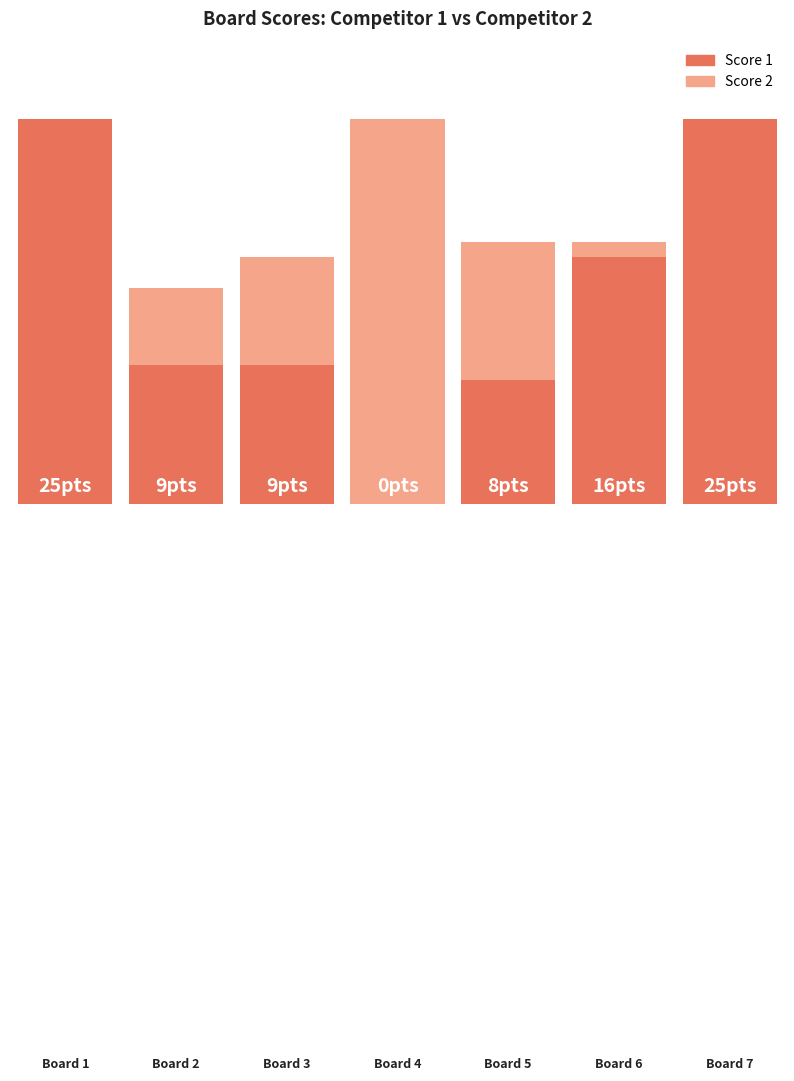

List the series in order of their peak value, lowest first.

Score 1, Score 2